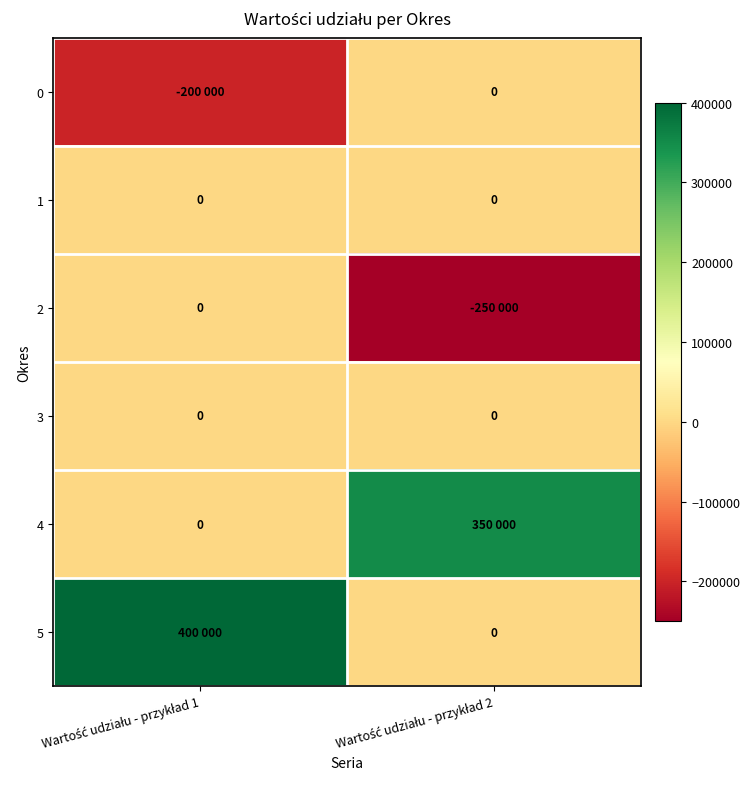

What is the minimum value shown in the chart?

-250000